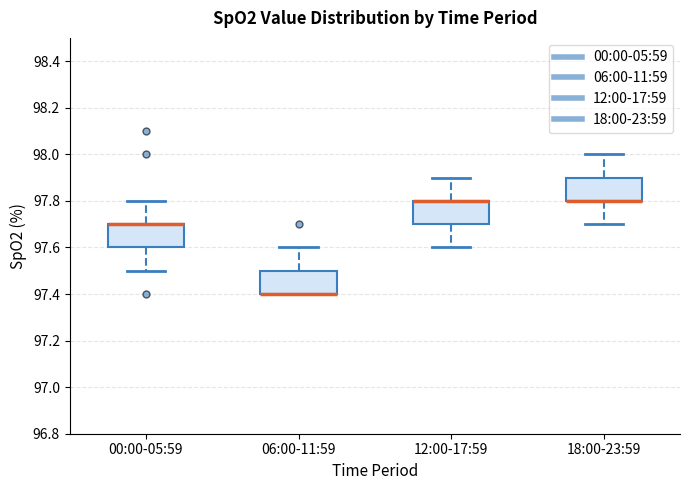

Reading left to right, read every box against the y-axis: the position of its median line, the range the box covers, and the ends of its whiskers. The values are not printed on the chart, so give them approximately, as read against the axis.

00:00-05:59: median 97.7 (drawn on the box's upper edge), box 97.6 to 97.7, whiskers 97.5 to 97.8
06:00-11:59: median 97.4 (drawn on the box's lower edge), box 97.4 to 97.5, whiskers 97.4 to 97.6
12:00-17:59: median 97.8 (drawn on the box's upper edge), box 97.7 to 97.8, whiskers 97.6 to 97.9
18:00-23:59: median 97.8 (drawn on the box's lower edge), box 97.8 to 97.9, whiskers 97.7 to 98.0